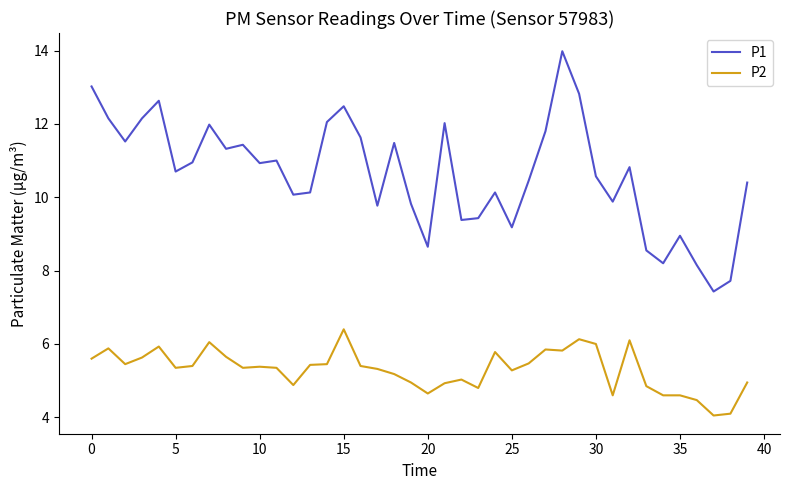

True or false: P2 and P1 cross at least once.

False